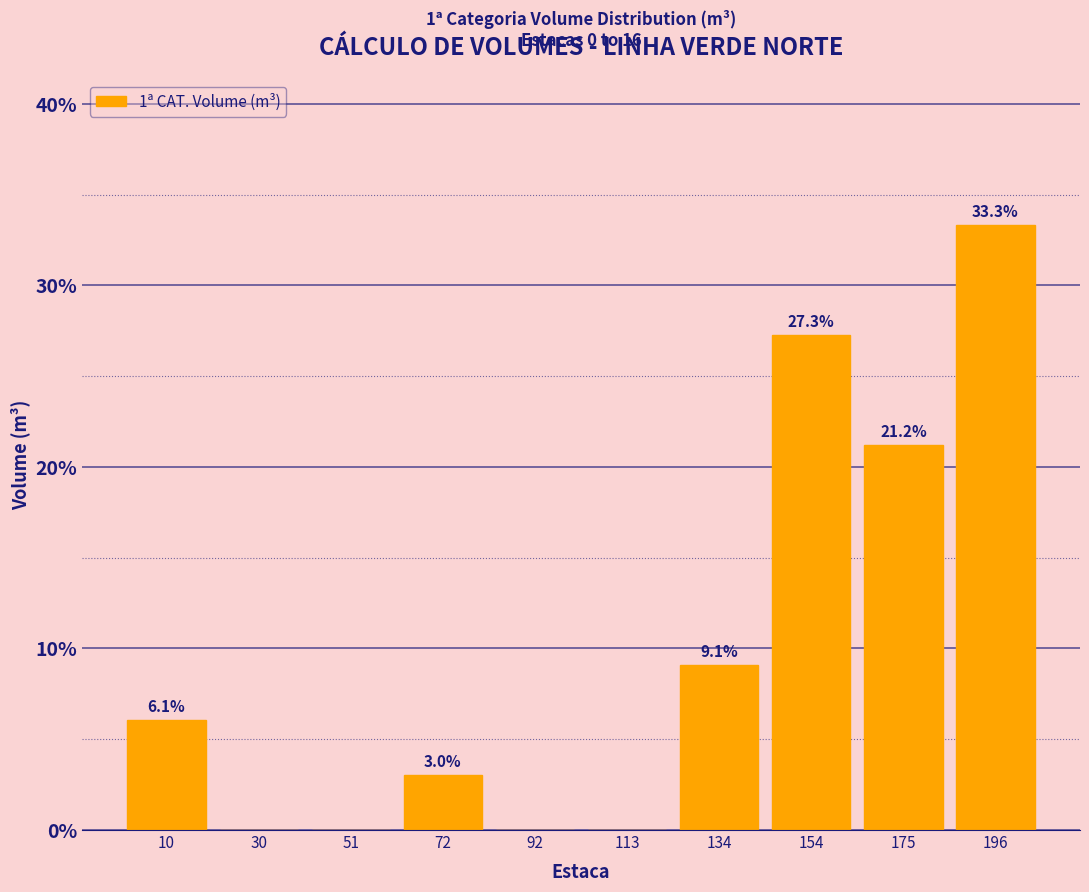

Which range on the x-axis has the tallest bar?

185 to 205